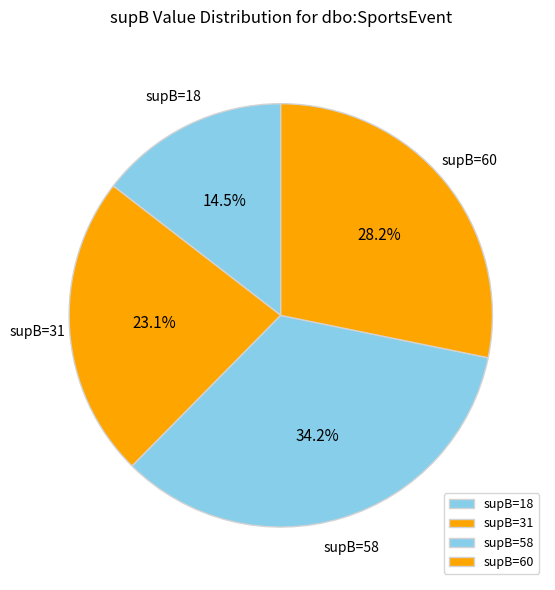

Is there any slice that represents more than half of the pie?

No